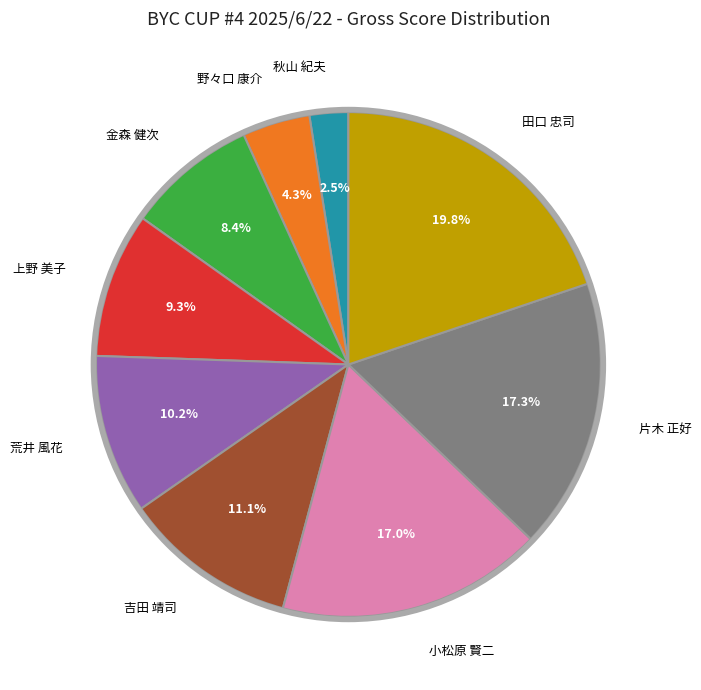

Is there a majority slice in this chart?

No